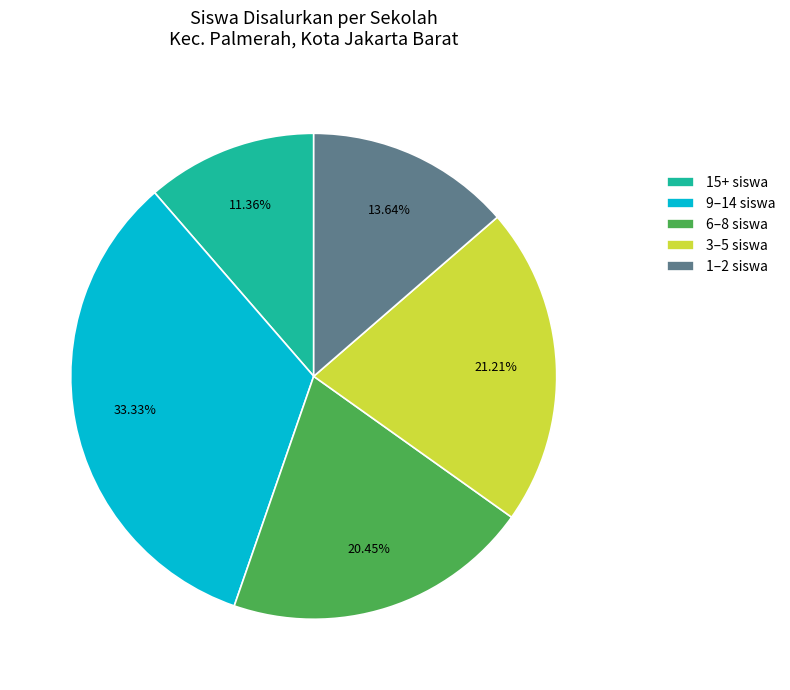

To the nearest percent, what is the average slice percentage?

20%